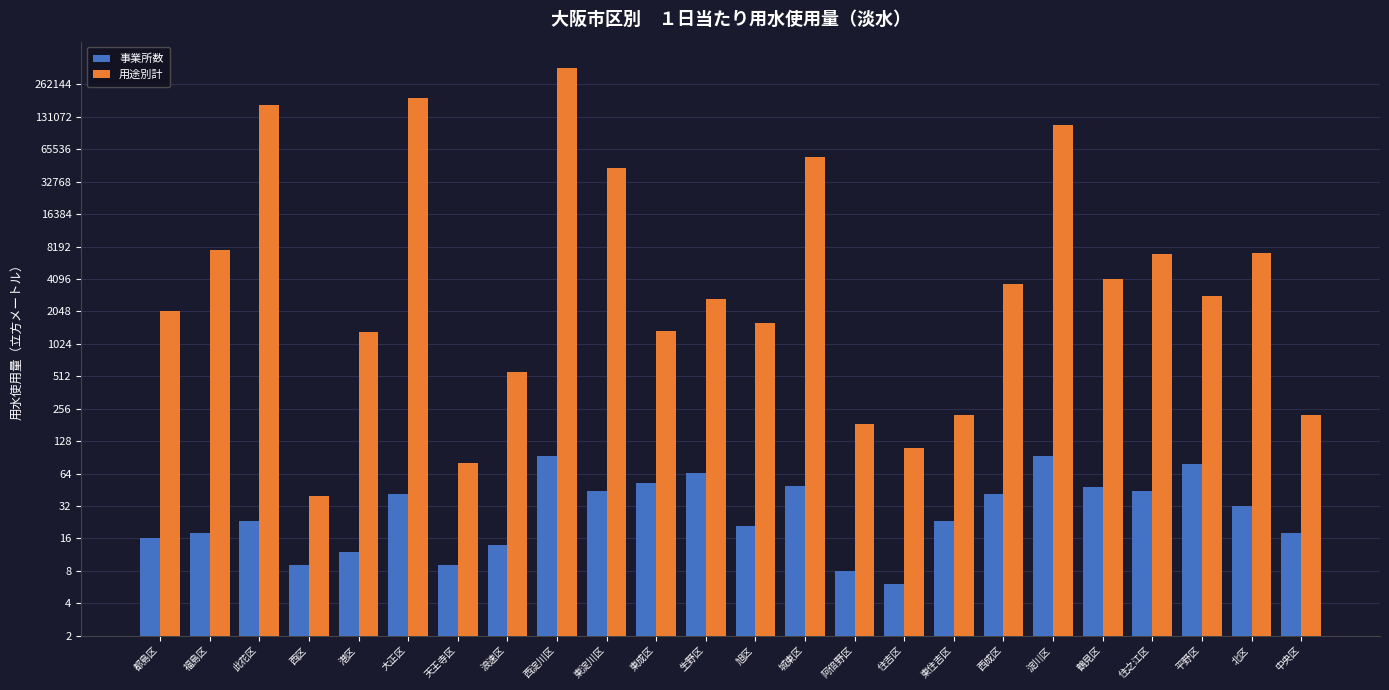

What is the label of the 11th bar from the left?

東成区